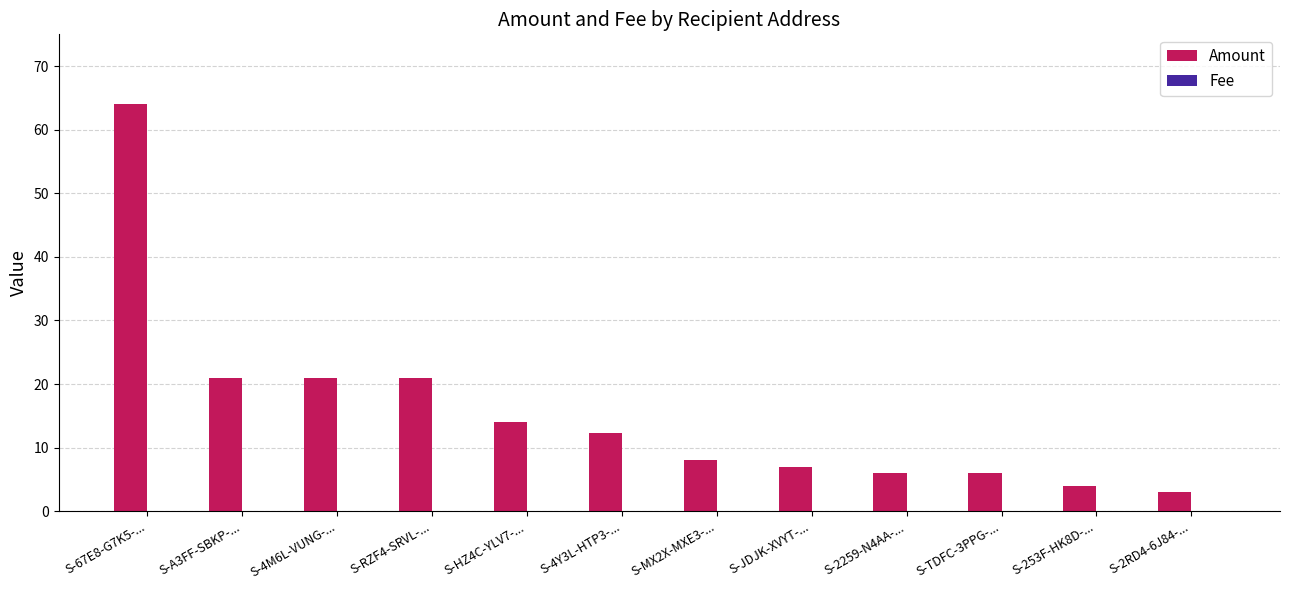

What is the maximum value shown in the chart?

64.0